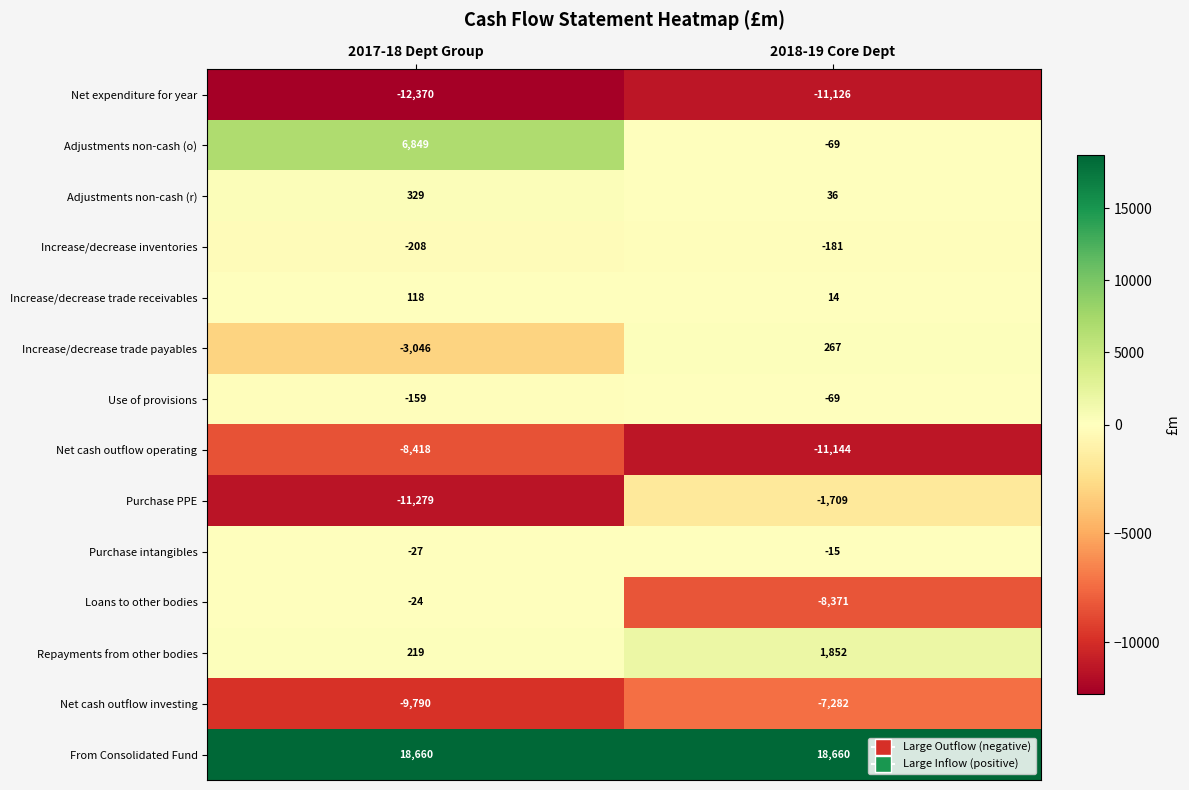

What is the approximate value of Adjustments non-cash (o) at 2017-18 Dept Group?

6849